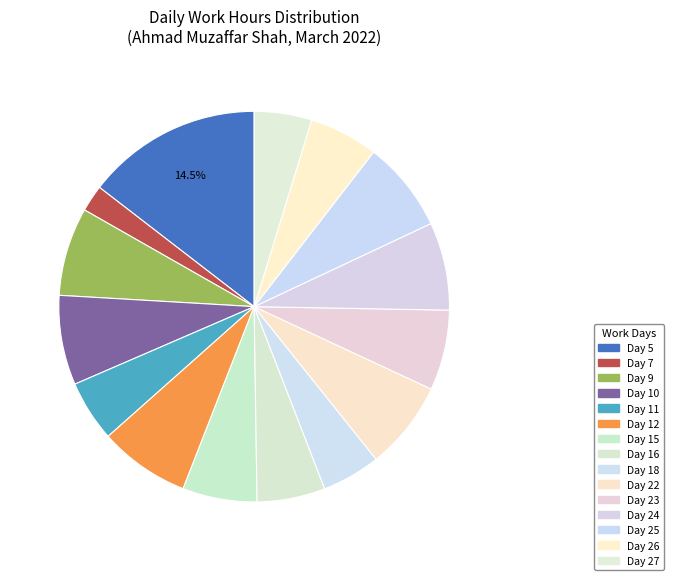

Count the number of slices in the pie.

15